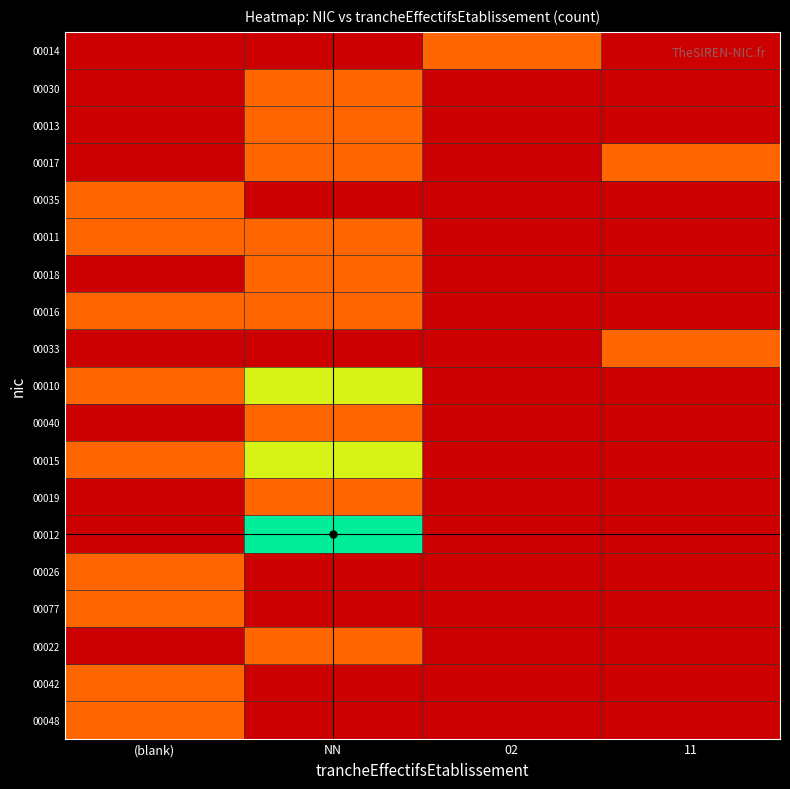

At which category is the sum across all series the highest?

NN